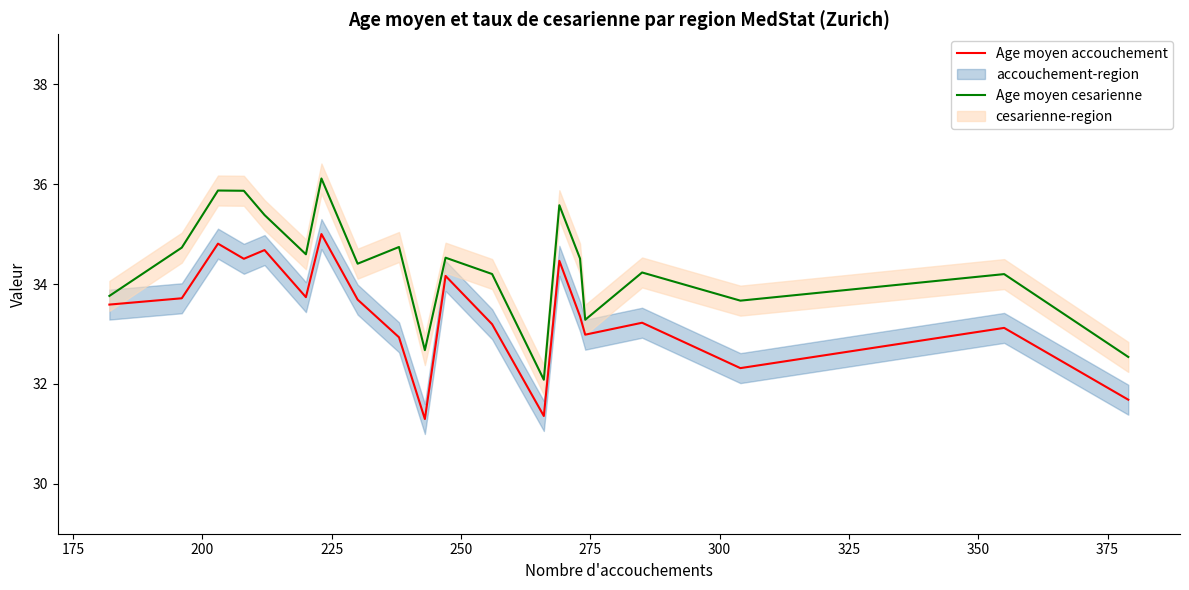

True or false: Age moyen cesarienne and Age moyen accouchement cross at least once.

False